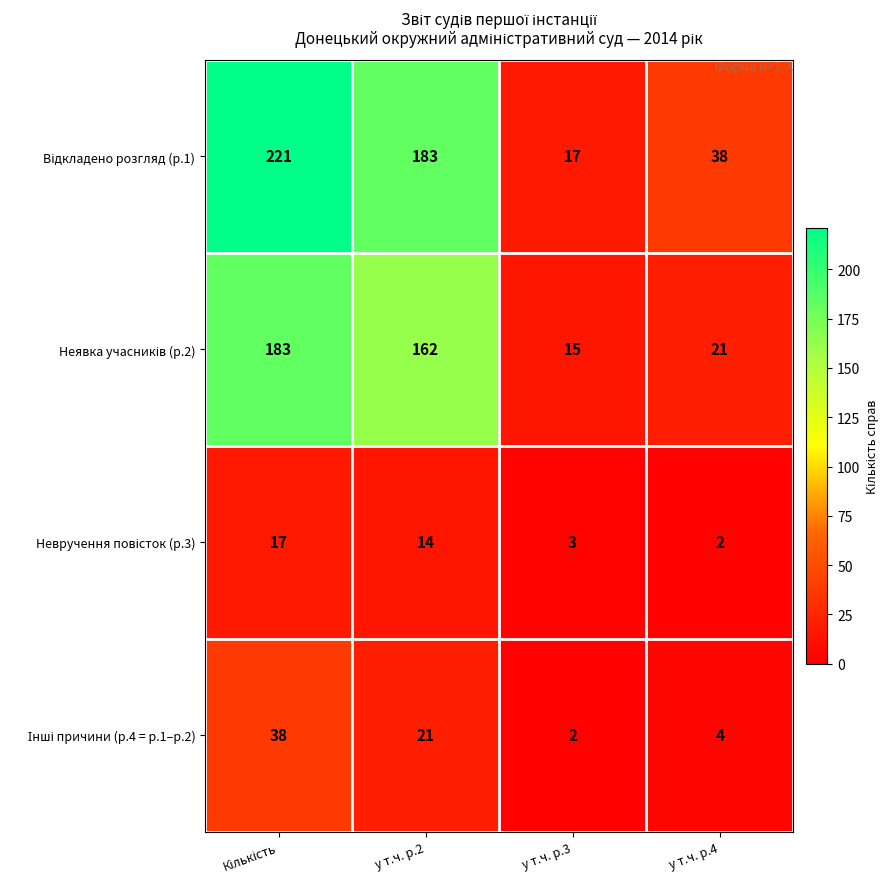

How many distinct data groups are displayed?

4